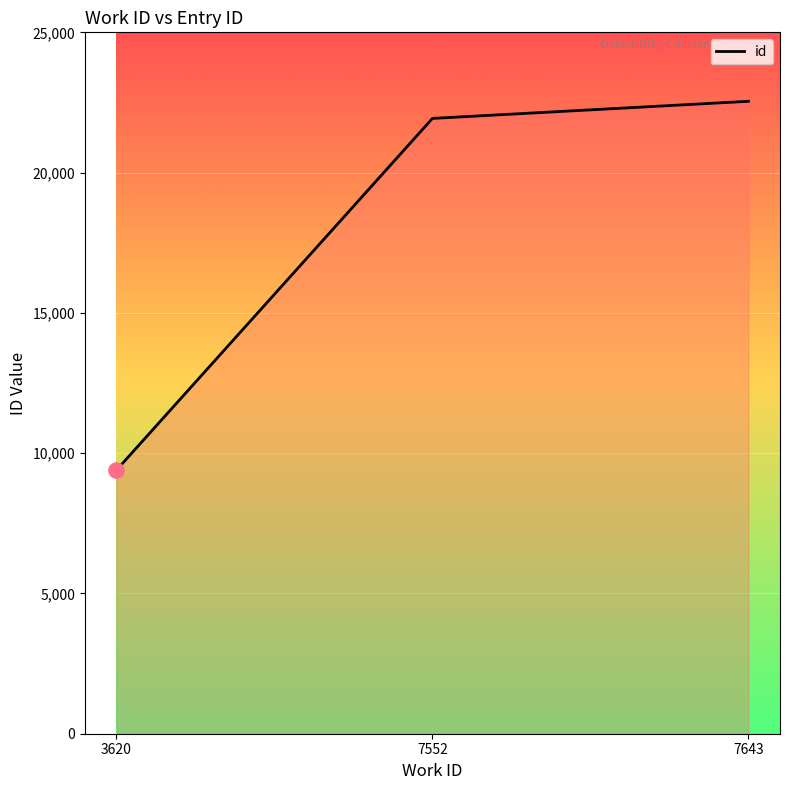

Approximately how many times larger is the value at 7643 compared to 7552?

1.0